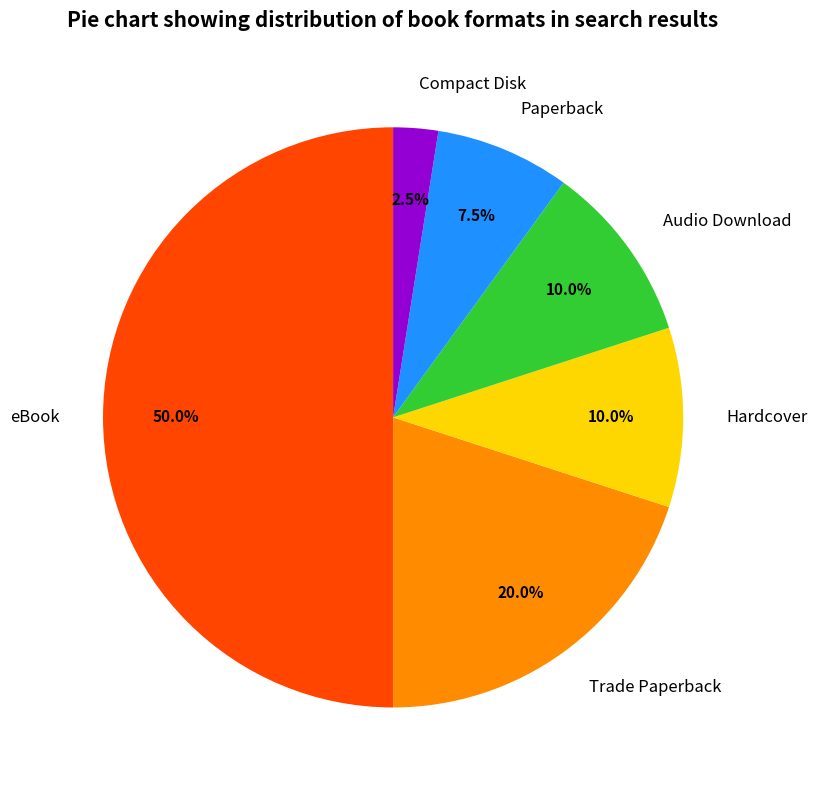

Does Hardcover represent more than half of the total?

No